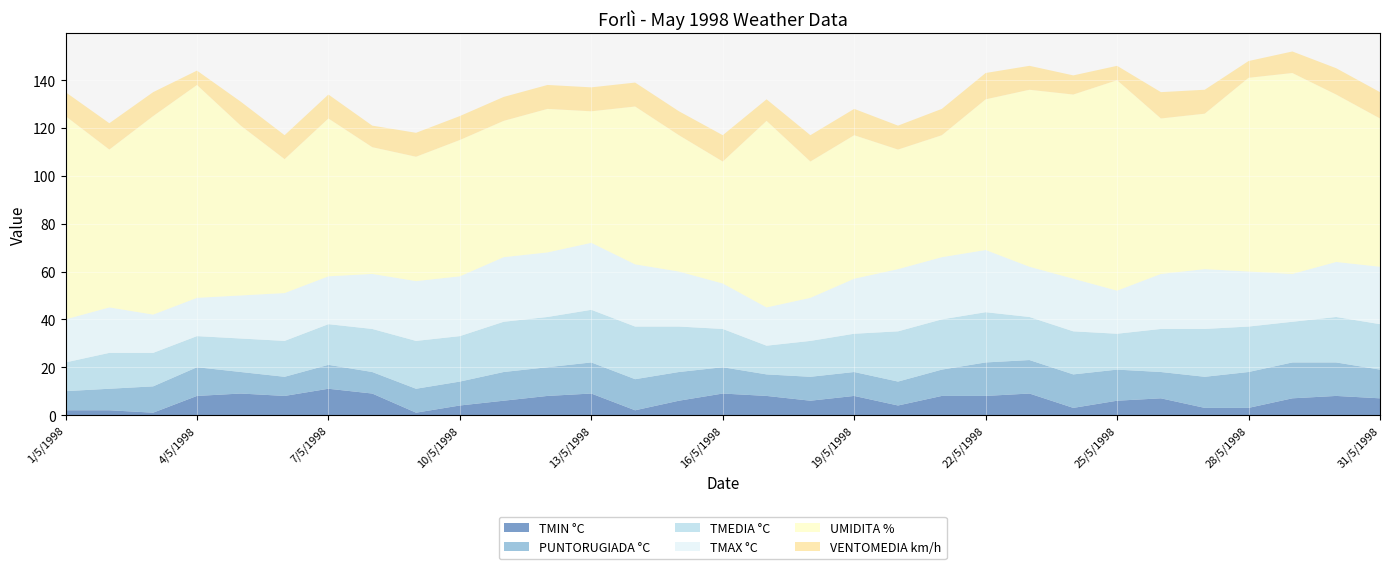

Reading left to right, what are all the values shown in this chart?

TMIN °C: 1/5/1998=2	2/5/1998=2	3/5/1998=1	4/5/1998=8	5/5/1998=9	6/5/1998=8	7/5/1998=11	8/5/1998=9	9/5/1998=1	10/5/1998=4	11/5/1998=6	12/5/1998=8	13/5/1998=9	14/5/1998=2	15/5/1998=6	16/5/1998=9	17/5/1998=8	18/5/1998=6	19/5/1998=8	20/5/1998=4	21/5/1998=8	22/5/1998=8	23/5/1998=9	24/5/1998=3	25/5/1998=6	26/5/1998=7	27/5/1998=3	28/5/1998=3	29/5/1998=7	30/5/1998=8	31/5/1998=7
PUNTORUGIADA °C: 1/5/1998=8	2/5/1998=9	3/5/1998=11	4/5/1998=12	5/5/1998=9	6/5/1998=8	7/5/1998=10	8/5/1998=9	9/5/1998=10	10/5/1998=10	11/5/1998=12	12/5/1998=12	13/5/1998=13	14/5/1998=13	15/5/1998=12	16/5/1998=11	17/5/1998=9	18/5/1998=10	19/5/1998=10	20/5/1998=10	21/5/1998=11	22/5/1998=14	23/5/1998=14	24/5/1998=14	25/5/1998=13	26/5/1998=11	27/5/1998=13	28/5/1998=15	29/5/1998=15	30/5/1998=14	31/5/1998=12
TMEDIA °C: 1/5/1998=12	2/5/1998=15	3/5/1998=14	4/5/1998=13	5/5/1998=14	6/5/1998=15	7/5/1998=17	8/5/1998=18	9/5/1998=20	10/5/1998=19	11/5/1998=21	12/5/1998=21	13/5/1998=22	14/5/1998=22	15/5/1998=19	16/5/1998=16	17/5/1998=12	18/5/1998=15	19/5/1998=16	20/5/1998=21	21/5/1998=21	22/5/1998=21	23/5/1998=18	24/5/1998=18	25/5/1998=15	26/5/1998=18	27/5/1998=20	28/5/1998=19	29/5/1998=17	30/5/1998=19	31/5/1998=19
TMAX °C: 1/5/1998=18	2/5/1998=19	3/5/1998=16	4/5/1998=16	5/5/1998=18	6/5/1998=20	7/5/1998=20	8/5/1998=23	9/5/1998=25	10/5/1998=25	11/5/1998=27	12/5/1998=27	13/5/1998=28	14/5/1998=26	15/5/1998=23	16/5/1998=19	17/5/1998=16	18/5/1998=18	19/5/1998=23	20/5/1998=26	21/5/1998=26	22/5/1998=26	23/5/1998=21	24/5/1998=22	25/5/1998=18	26/5/1998=23	27/5/1998=25	28/5/1998=23	29/5/1998=20	30/5/1998=23	31/5/1998=24
UMIDITA %: 1/5/1998=85	2/5/1998=66	3/5/1998=83	4/5/1998=89	5/5/1998=71	6/5/1998=56	7/5/1998=66	8/5/1998=53	9/5/1998=52	10/5/1998=57	11/5/1998=57	12/5/1998=60	13/5/1998=55	14/5/1998=66	15/5/1998=57	16/5/1998=51	17/5/1998=78	18/5/1998=57	19/5/1998=60	20/5/1998=50	21/5/1998=51	22/5/1998=63	23/5/1998=74	24/5/1998=77	25/5/1998=88	26/5/1998=65	27/5/1998=65	28/5/1998=81	29/5/1998=84	30/5/1998=70	31/5/1998=62
VENTOMEDIA km/h: 1/5/1998=10	2/5/1998=11	3/5/1998=10	4/5/1998=6	5/5/1998=10	6/5/1998=10	7/5/1998=10	8/5/1998=9	9/5/1998=10	10/5/1998=10	11/5/1998=10	12/5/1998=10	13/5/1998=10	14/5/1998=10	15/5/1998=10	16/5/1998=11	17/5/1998=9	18/5/1998=11	19/5/1998=11	20/5/1998=10	21/5/1998=11	22/5/1998=11	23/5/1998=10	24/5/1998=8	25/5/1998=6	26/5/1998=11	27/5/1998=10	28/5/1998=7	29/5/1998=9	30/5/1998=11	31/5/1998=11